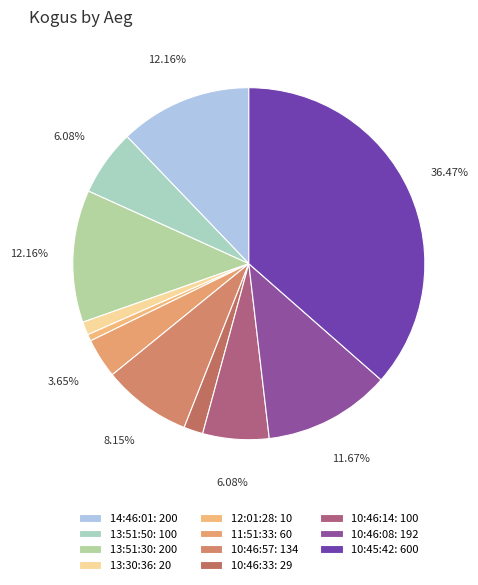

Count the number of slices in the pie.

11